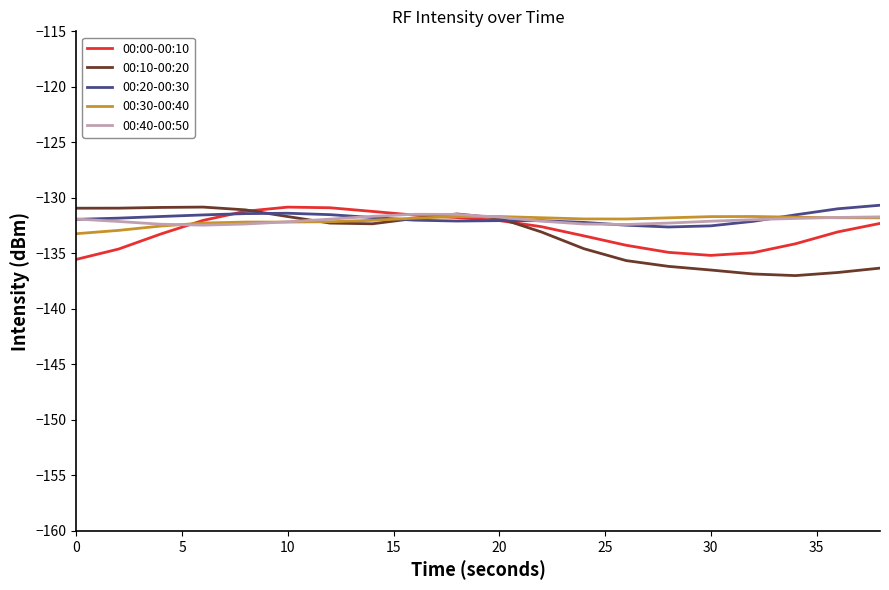

What is the maximum value for 00:40-00:50?

-131.5